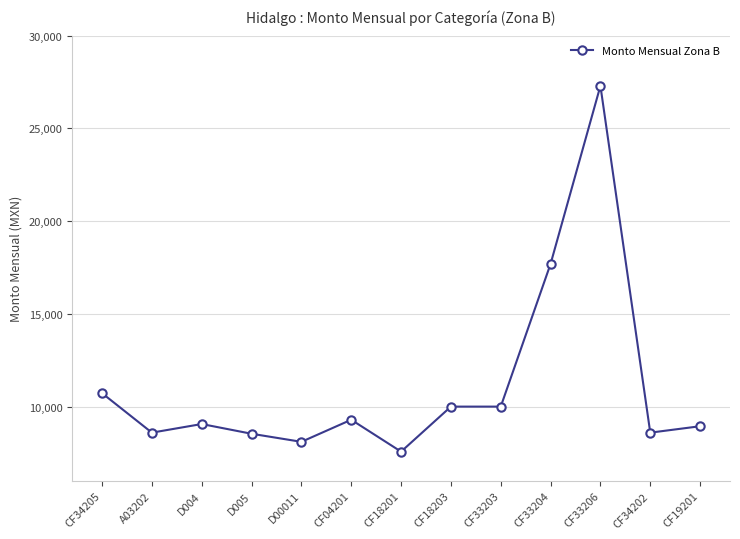

Is it true that the value at CF04201 is 4929.4?

False